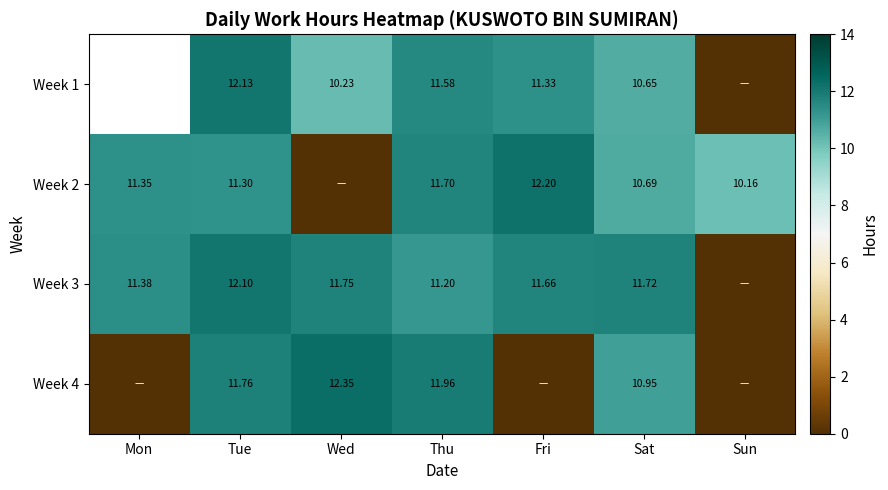

What is the difference between the Week 3 values at Sun and Fri?

11.7